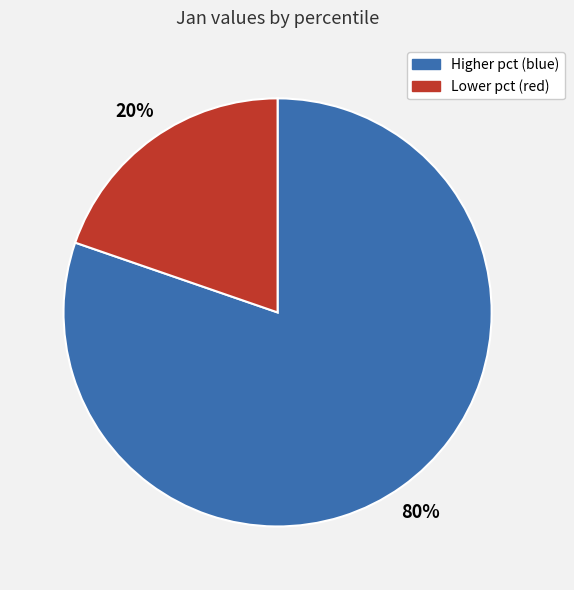

Is there any slice that represents more than half of the pie?

Yes